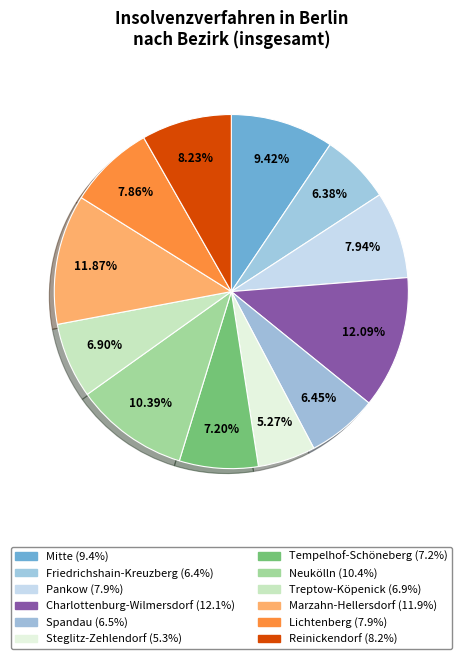

Count the number of slices in the pie.

12